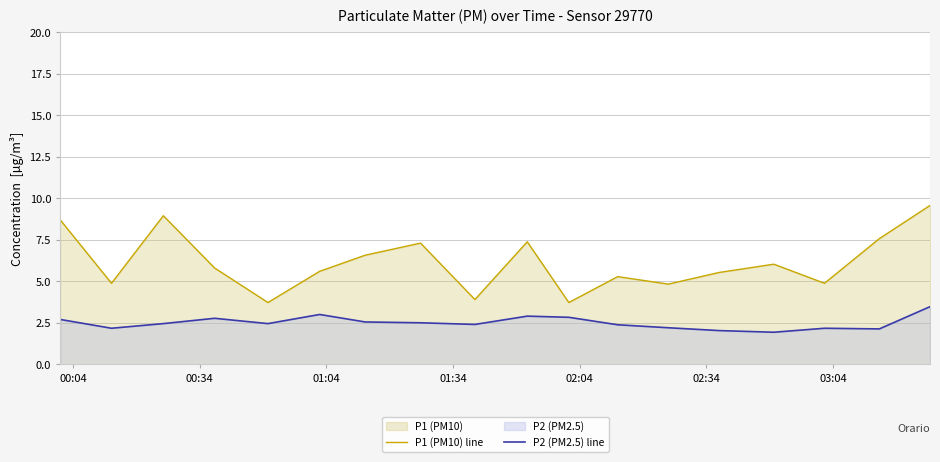

What is the average value of the P1 (PM10) line series?

6.1